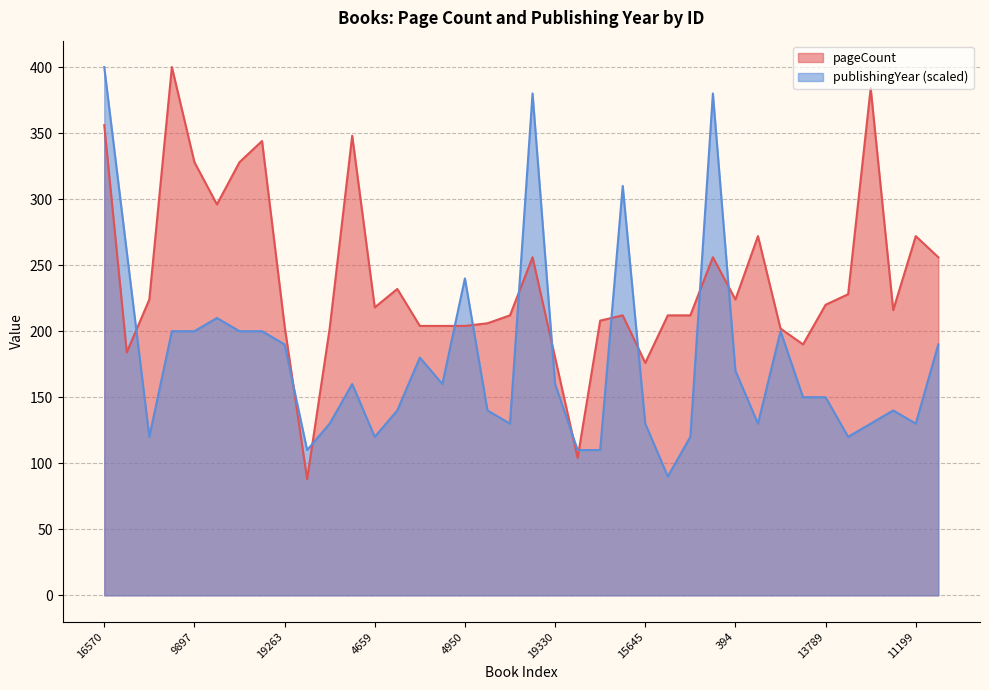

What is the label of the 34th point from the right?

9897